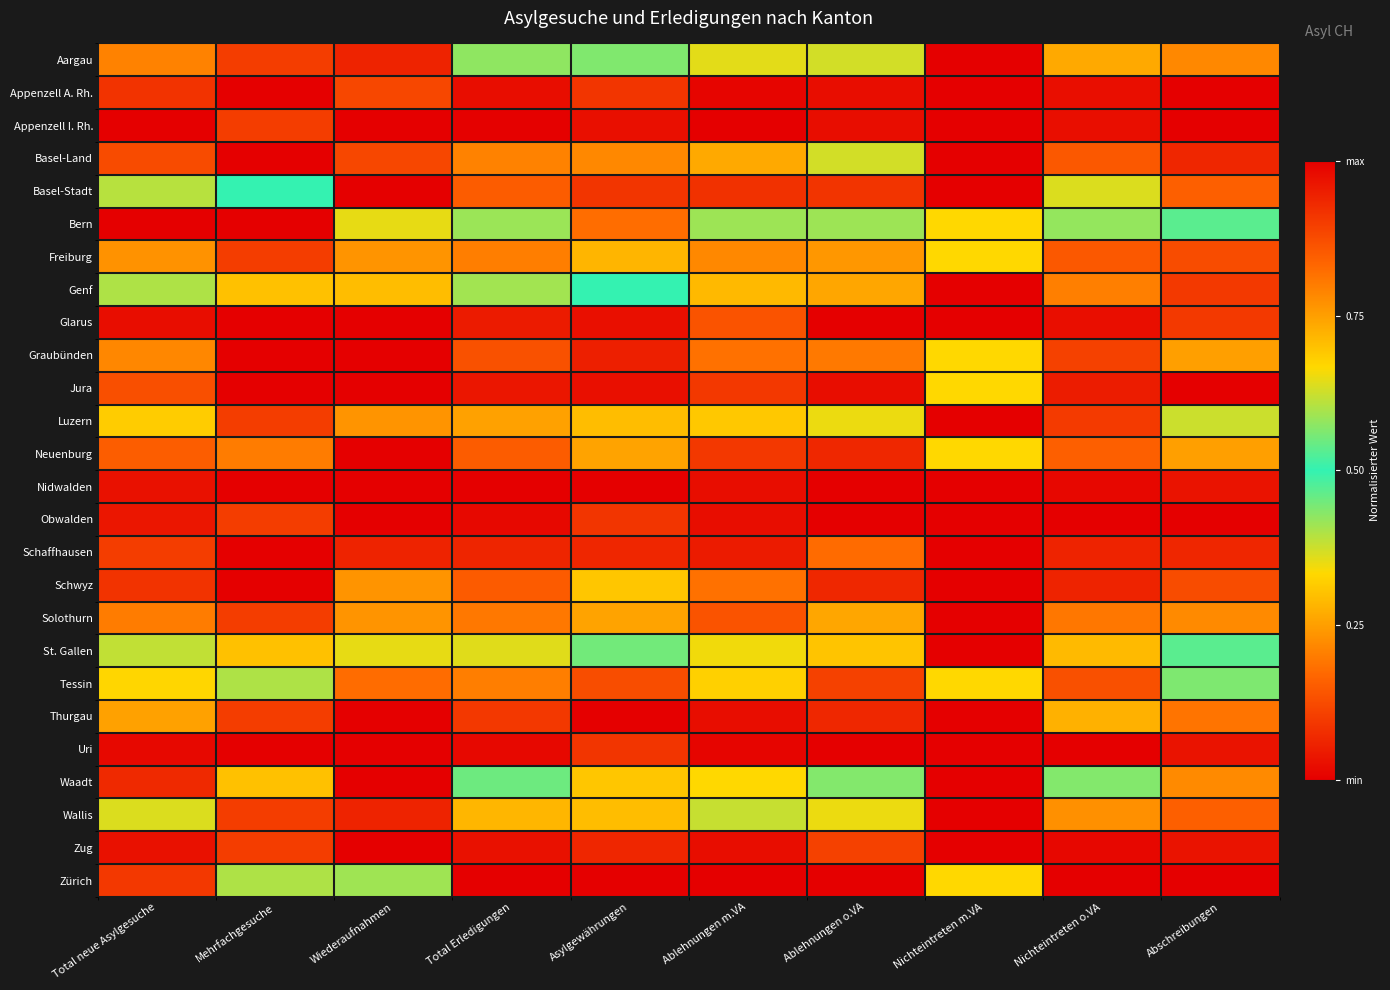

Between Wiederaufnahmen and Asylgewährungen, which is larger?

Asylgewährungen